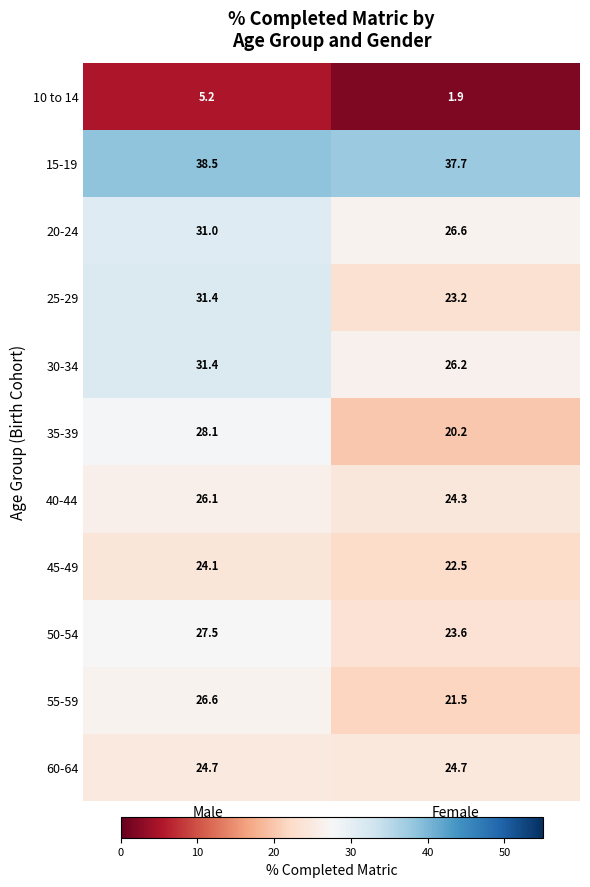

The 30-34 series shows 26.2 at Female. True or false?

True